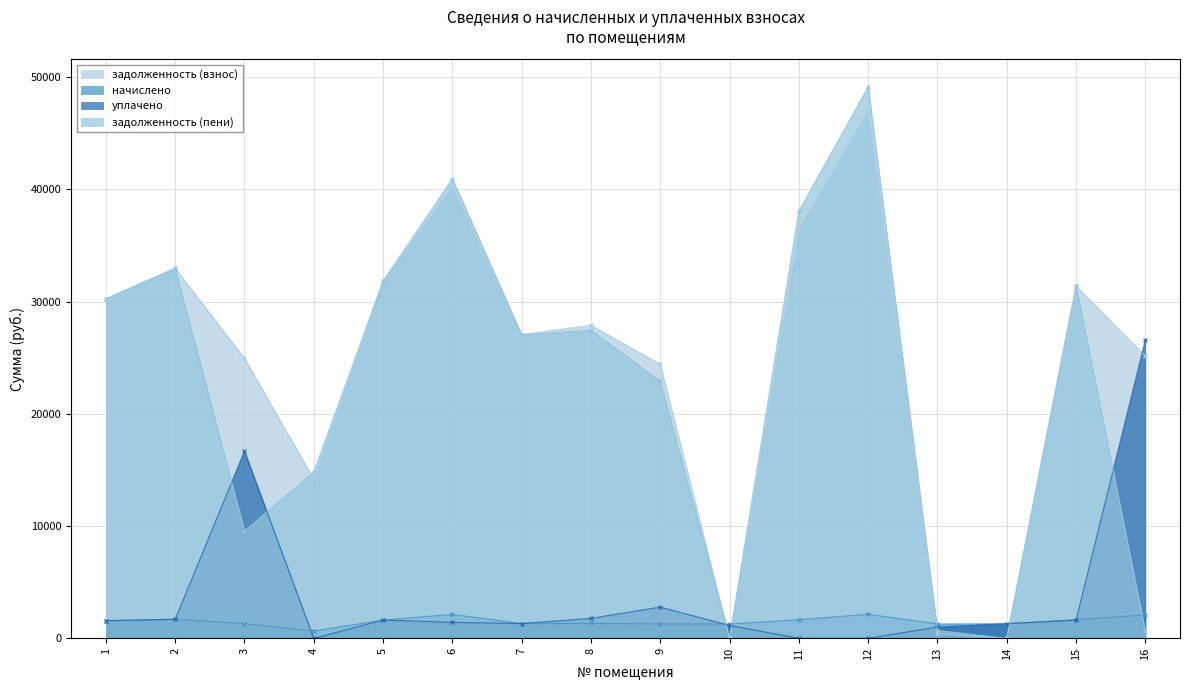

How many times do уплачено and задолженность (взнос) cross each other?

5